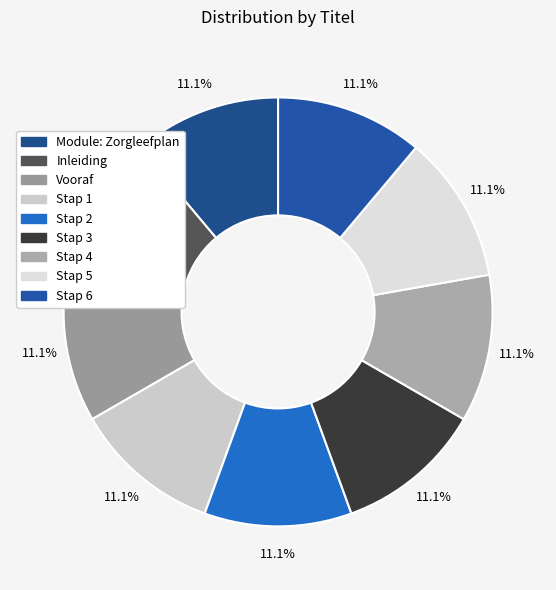

Rank the categories by value from highest to lowest.

Stap 6, Stap 5, Stap 4, Stap 3, Stap 2, Stap 1, Vooraf, Inleiding, Module: Zorgleefplan